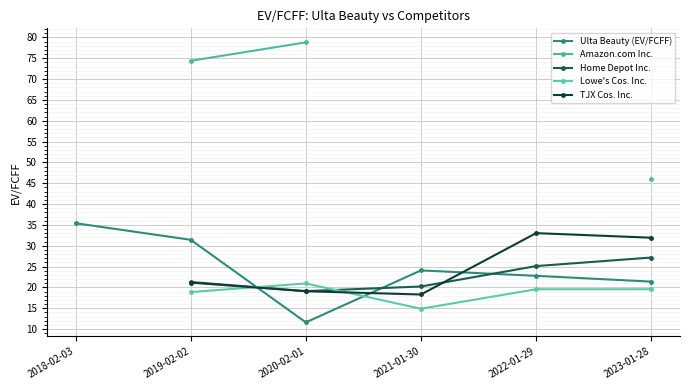

How many distinct data groups are displayed?

5